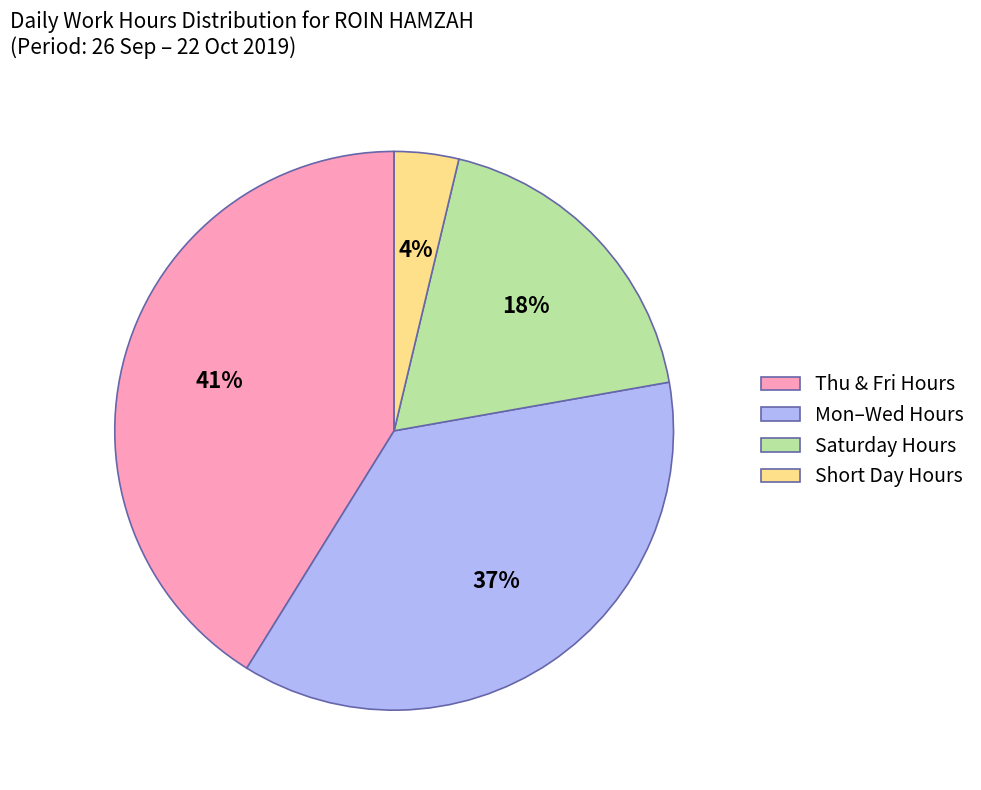

Is there a majority slice in this chart?

No